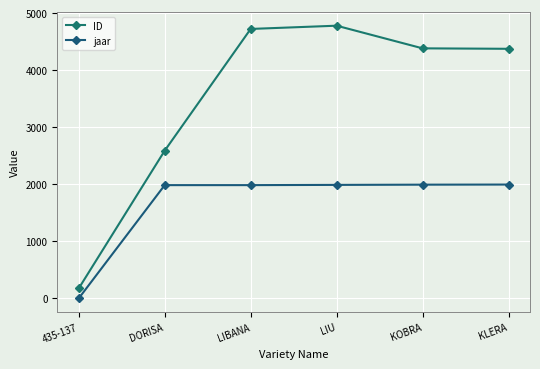

The value of jaar at DORISA is 1201. True or false?

False